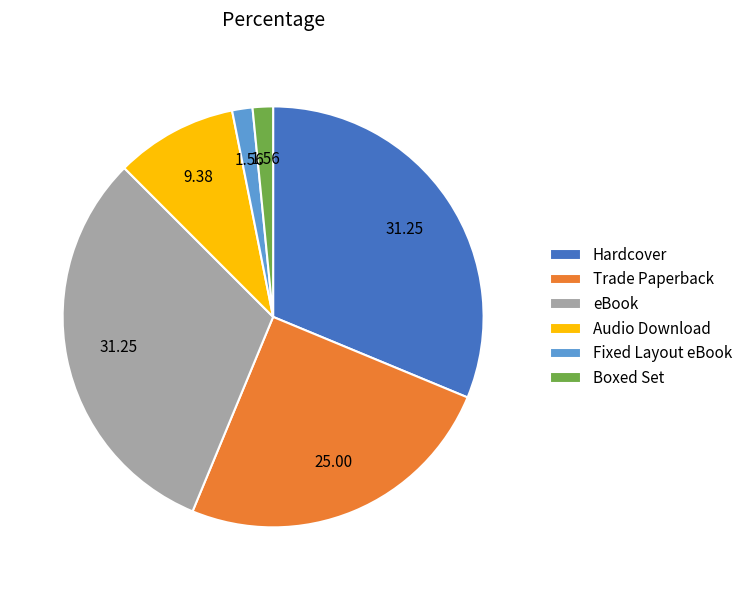

Between Trade Paperback and Fixed Layout eBook, which is larger?

Trade Paperback